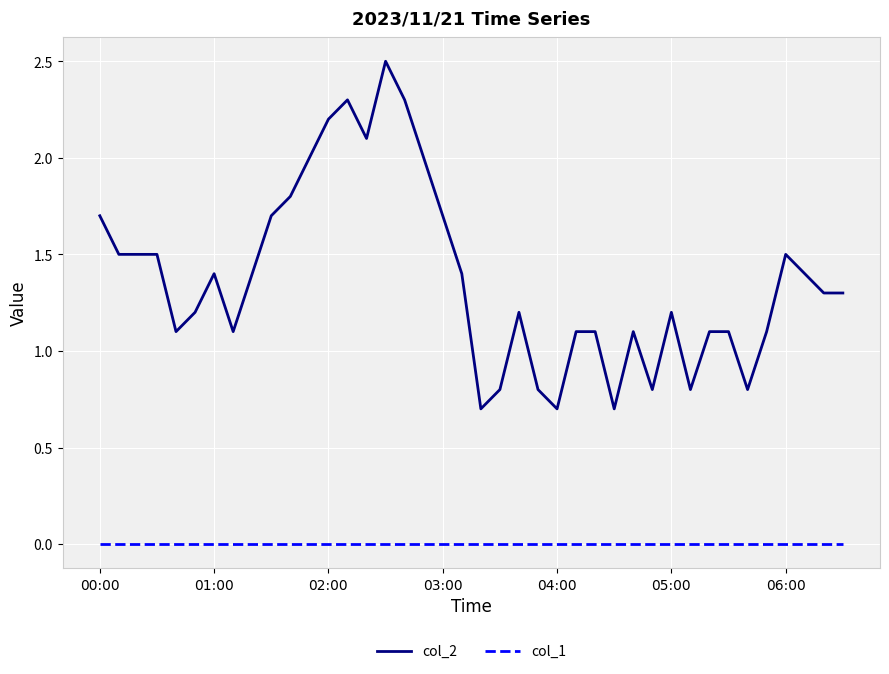

What is the greatest value displayed?

2.5